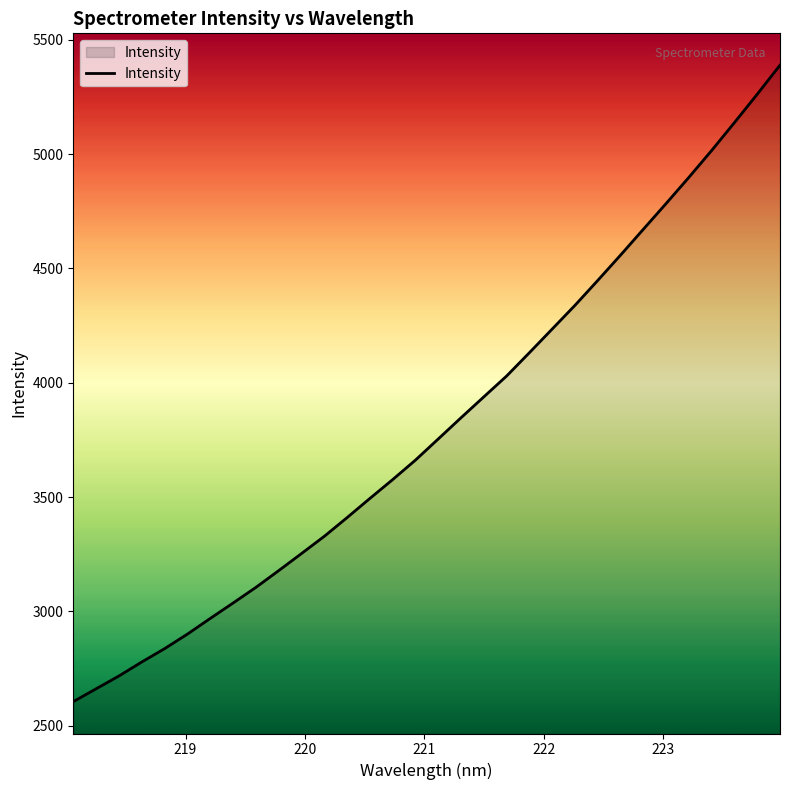

What is the minimum value shown in the chart?

2604.8